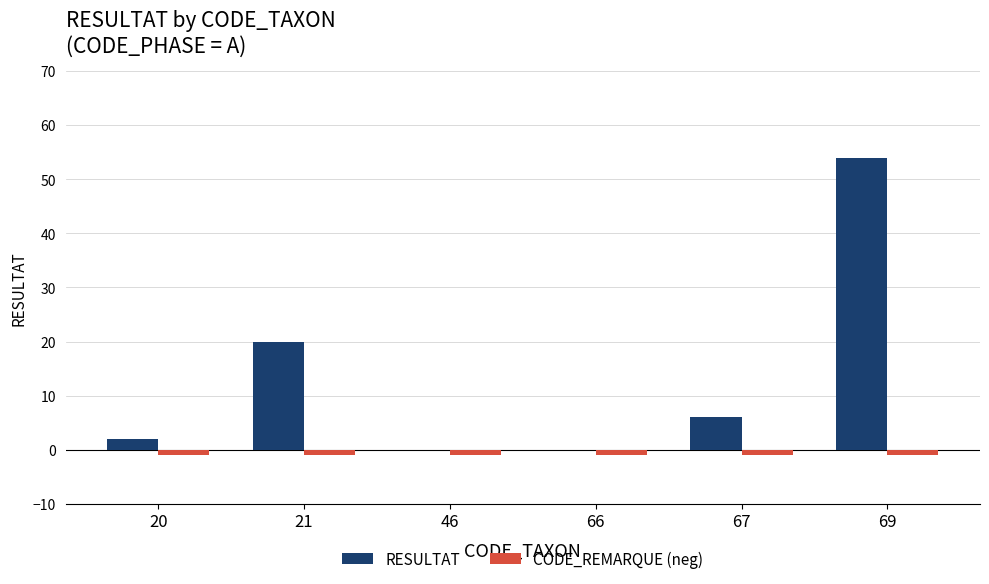

Is it true that RESULTAT equals 54 at 69?

True